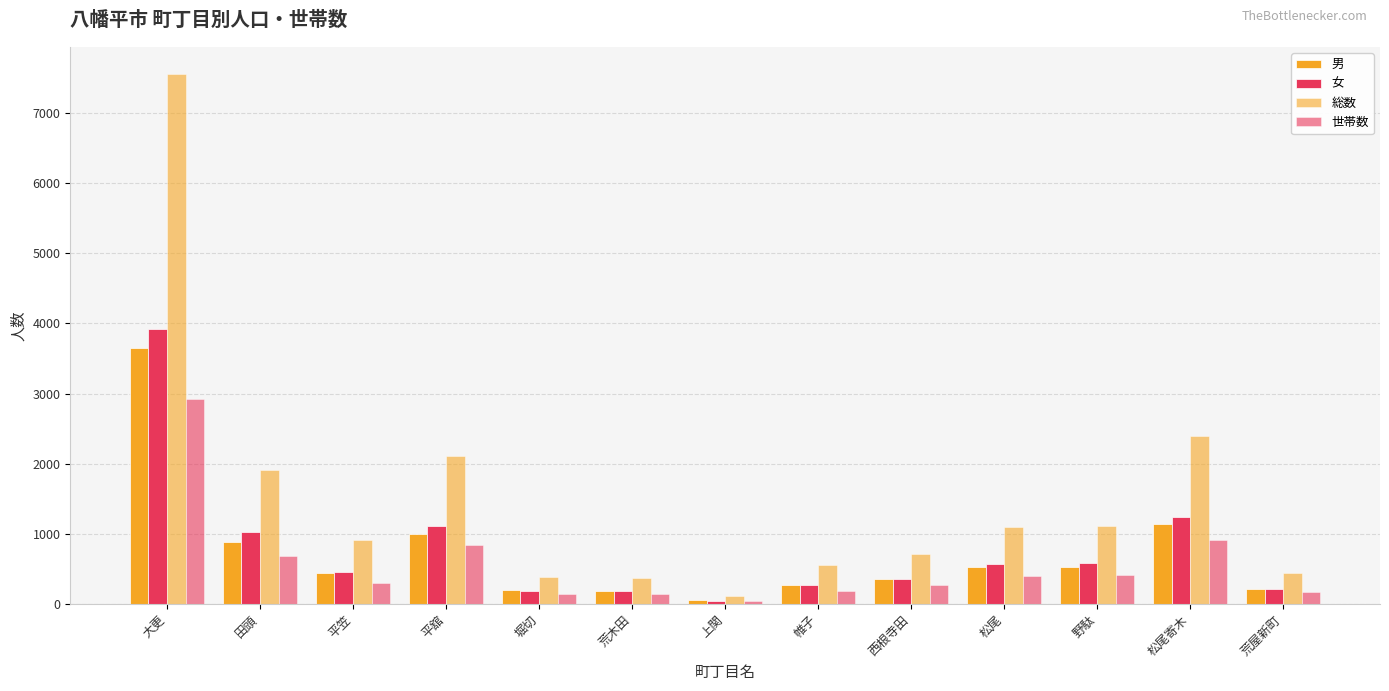

Where does the 女 series first go above 465?

大更